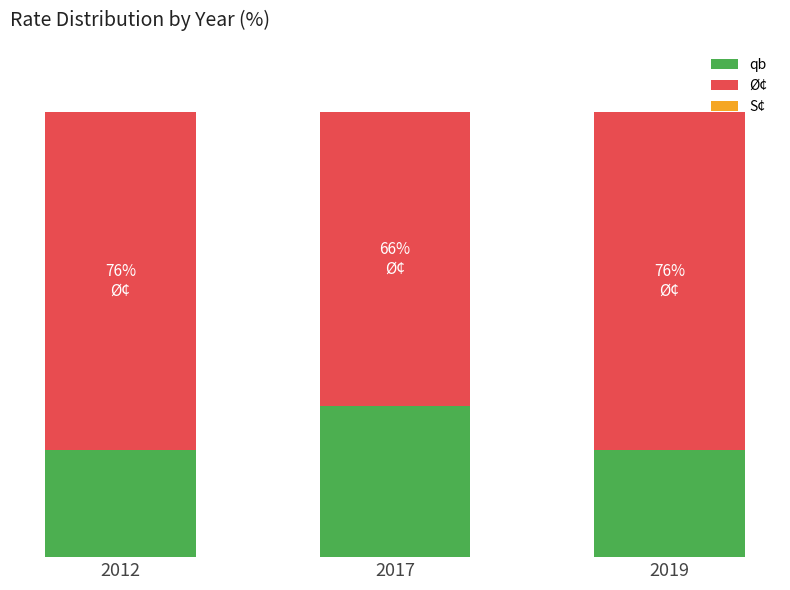

List the series in order of their peak value, lowest first.

S¢, qb, Ø¢